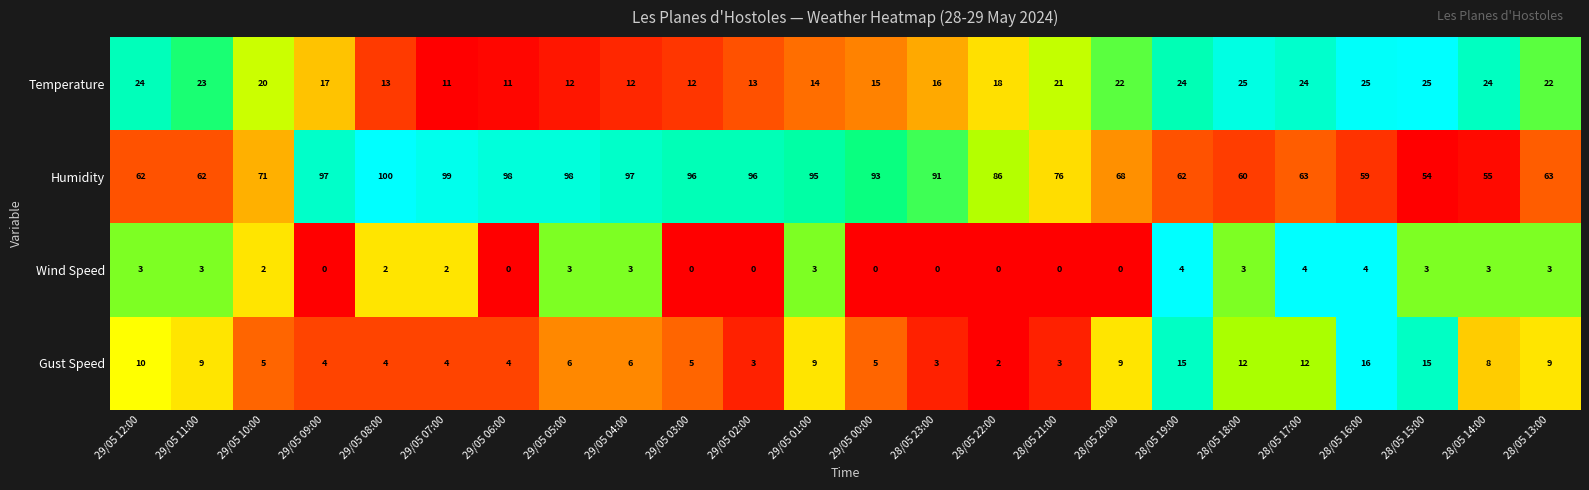

At which category does the chart reach its peak across all series?

29/05 08:00